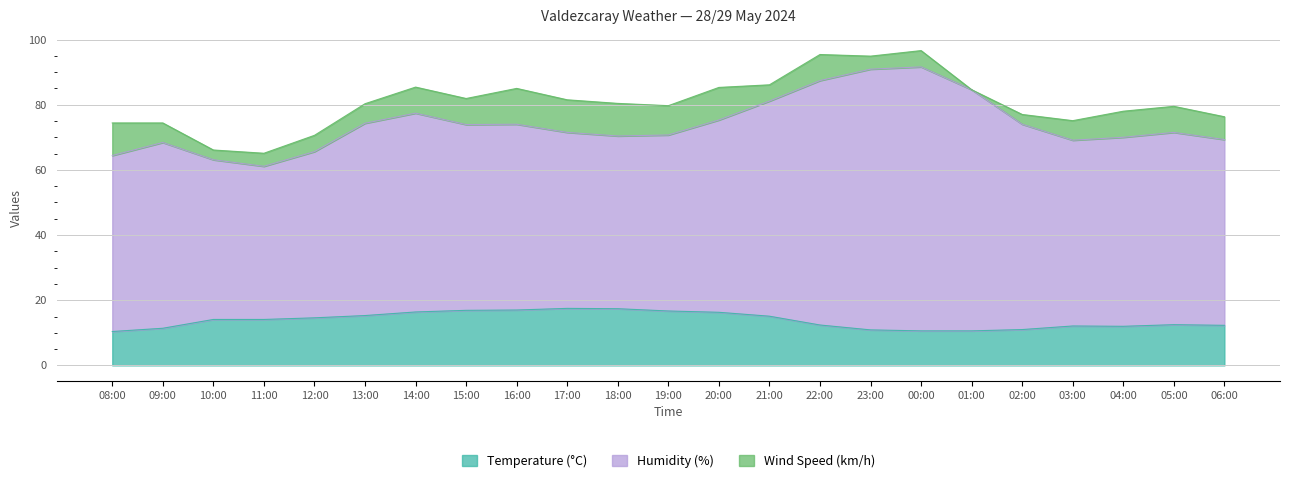

Reading left to right, extract all data points from this chart.

Temperature (°C): 10.4	11.4	14.1	14.1	14.6	15.3	16.4	16.9	17.0	17.5	17.4	16.7	16.3	15.1	12.4	10.9	10.6	10.6	11.0	12.1	12.0	12.5	12.3
Humidity (%): 54.0	57.0	49.0	47.0	51.0	59.0	61.0	57.0	57.0	54.0	53.0	54.0	59.0	66.0	75.0	80.0	81.0	74.0	63.0	57.0	58.0	59.0	57.0
Wind Speed (km/h): 10.0	6.0	3.0	4.0	5.0	6.0	8.0	8.0	11.0	10.0	10.0	9.0	10.0	5.0	8.0	4.0	5.0	0.0	3.0	6.0	8.0	8.0	7.0